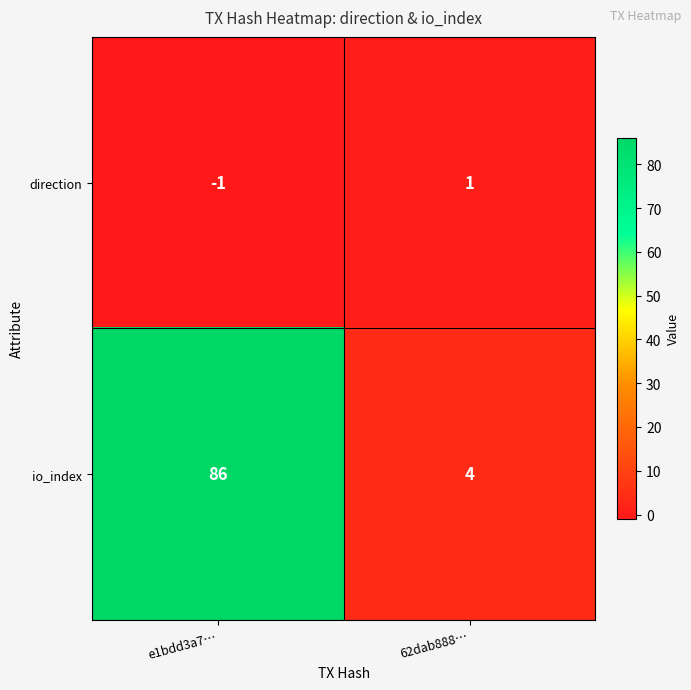

List the series in order of their peak value, highest first.

io_index, direction